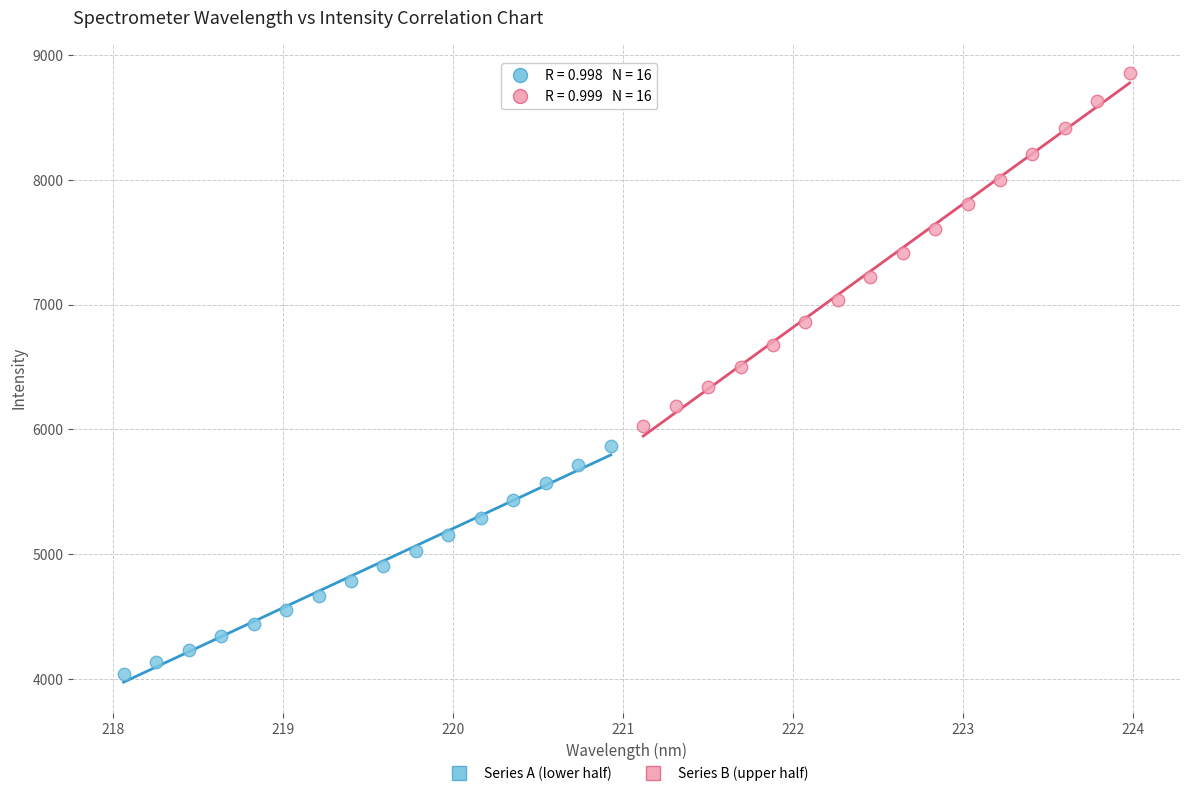

Which series contains the highest Y value?

Series B (upper half)